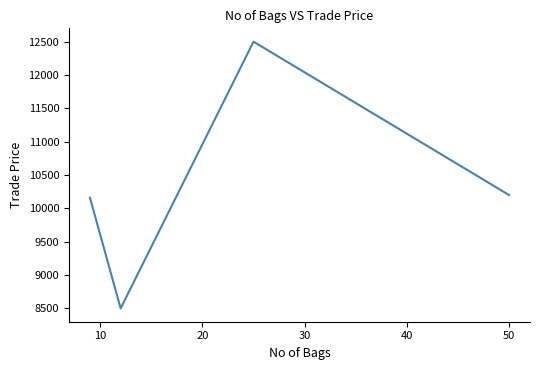

How many lines are shown in the chart?

1